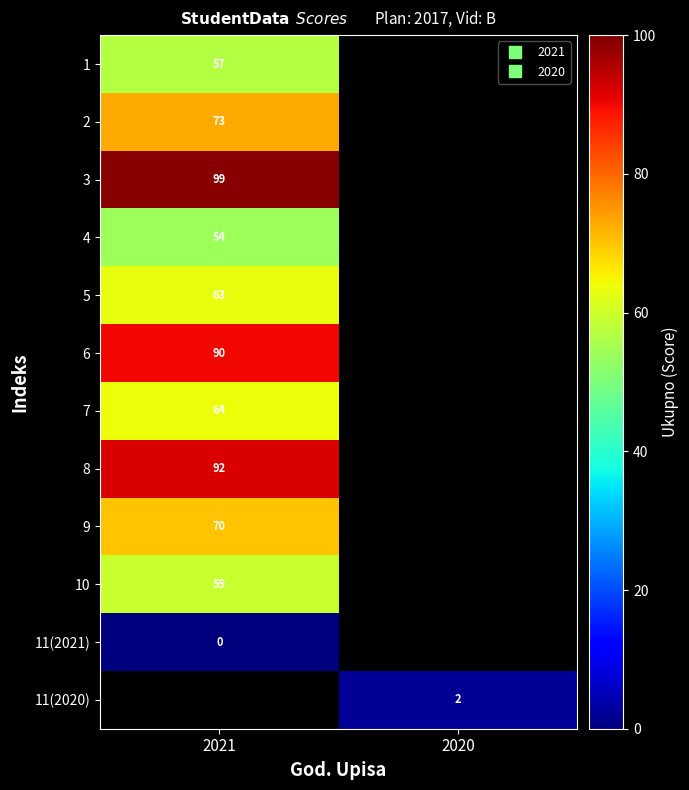

At how many categories does at least one series exceed 46?

1